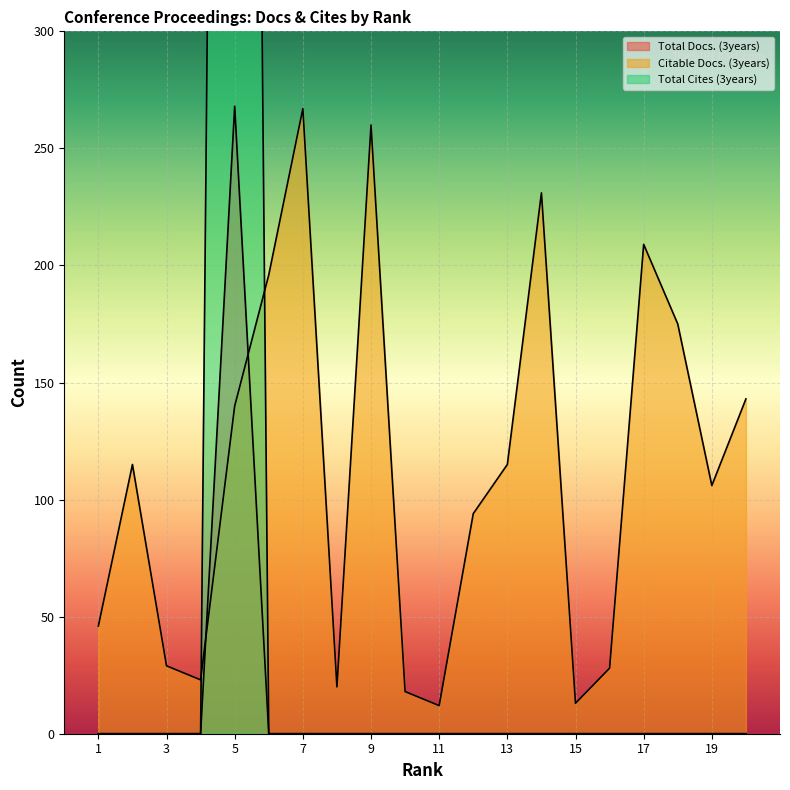

What is the maximum value shown in the chart?

1538